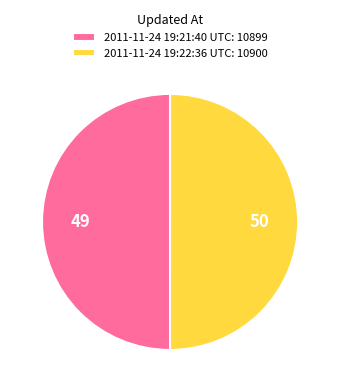

True or false: 2011-11-24 19:22:36 UTC accounts for 44% of the total.

False